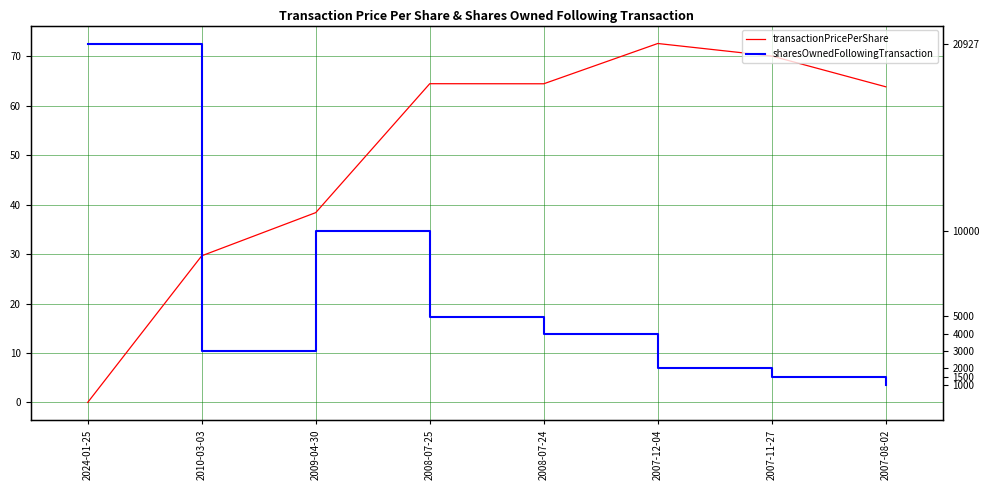

What is the difference between the second highest and second lowest values in the sharesOwnedFollowingTransaction series?

29.5